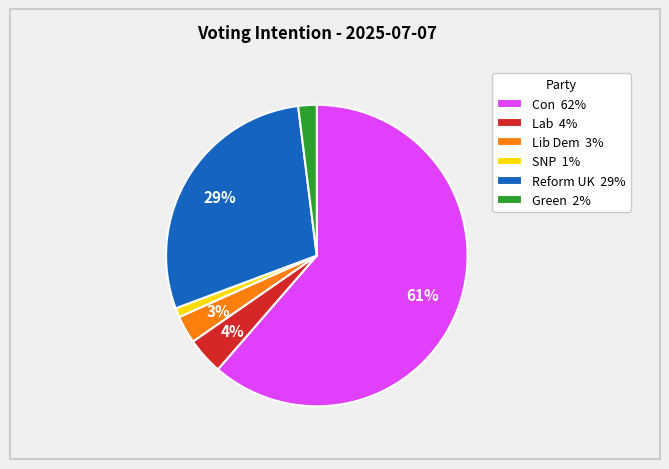

What percentage is the Con 62% slice, to the nearest percent?

61%